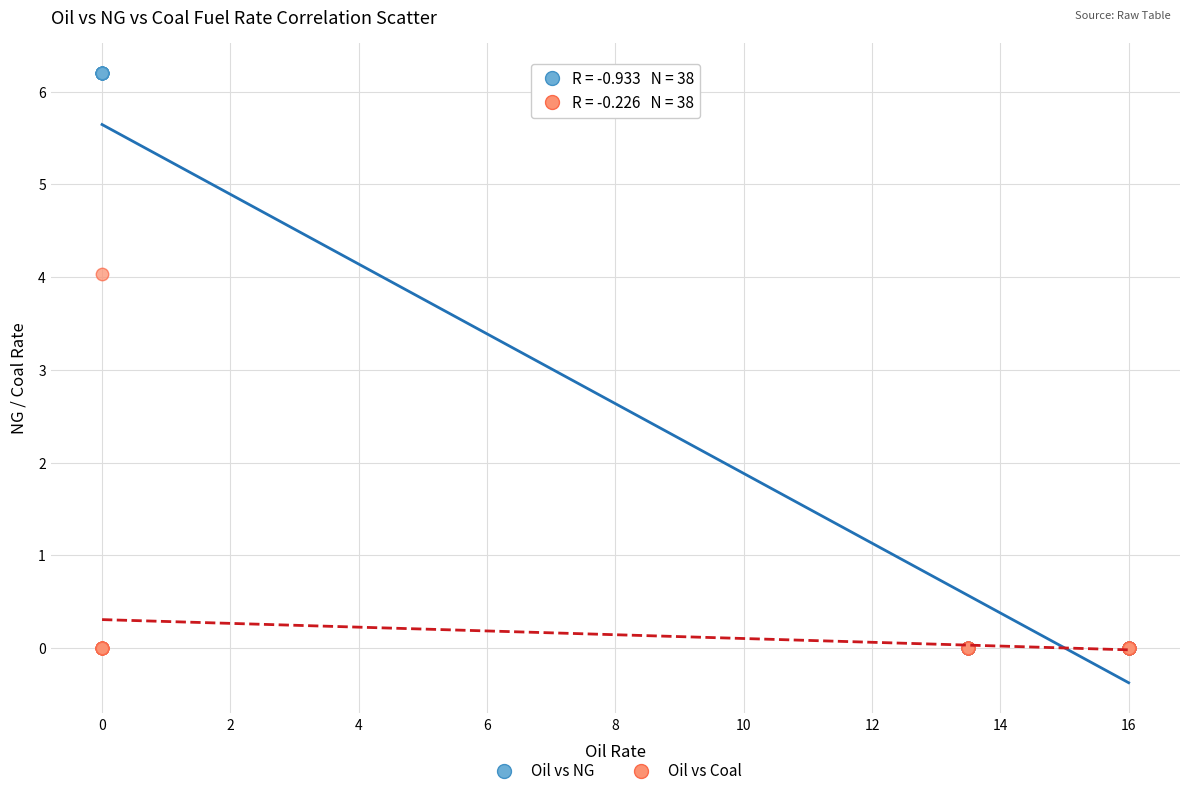

Across all series, what Y value is closest to 3?

4.0